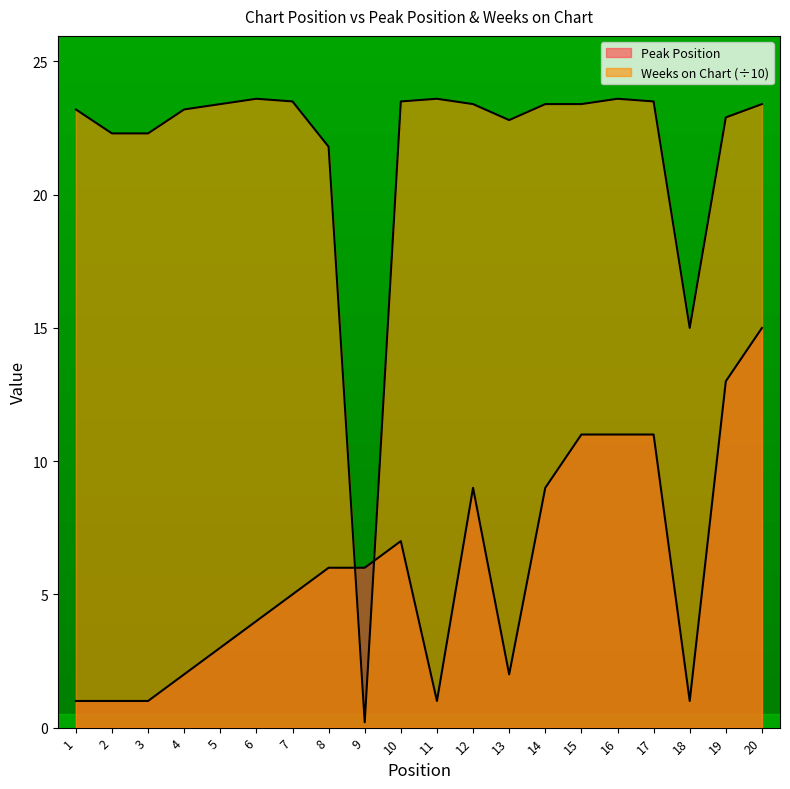

Is the value of Weeks on Chart at 13 greater than the value of Peak Position at 16?

Yes